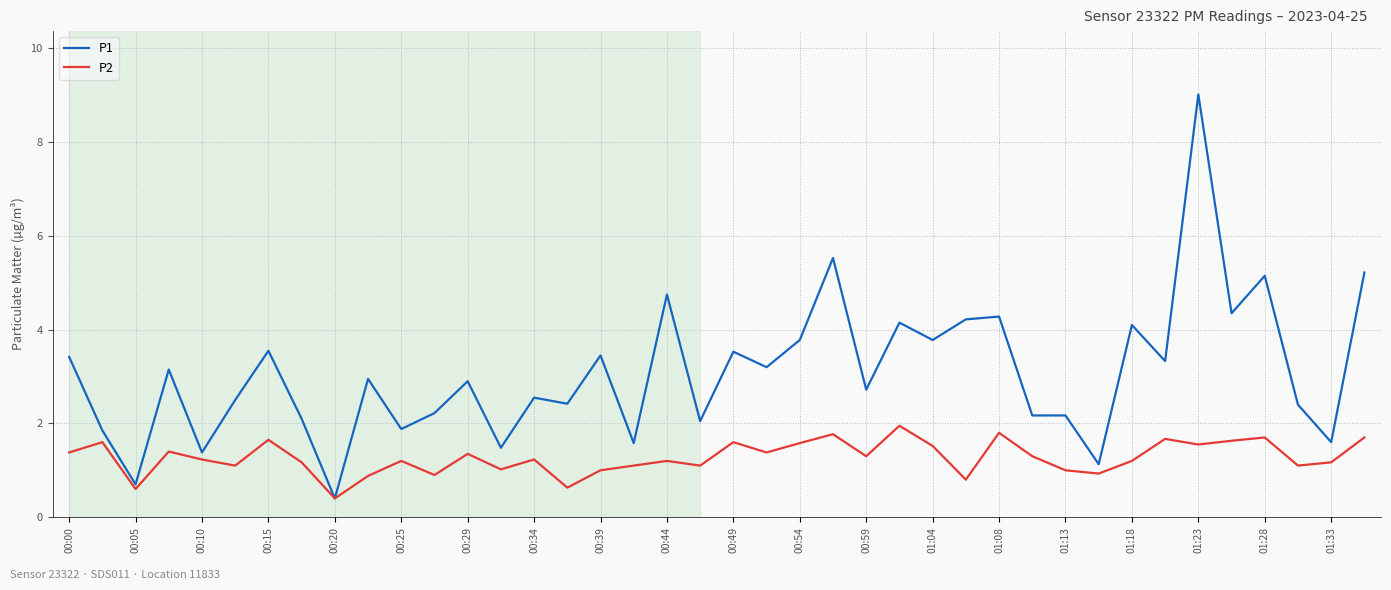

Rank the series by their average value, from highest to lowest.

P1, P2